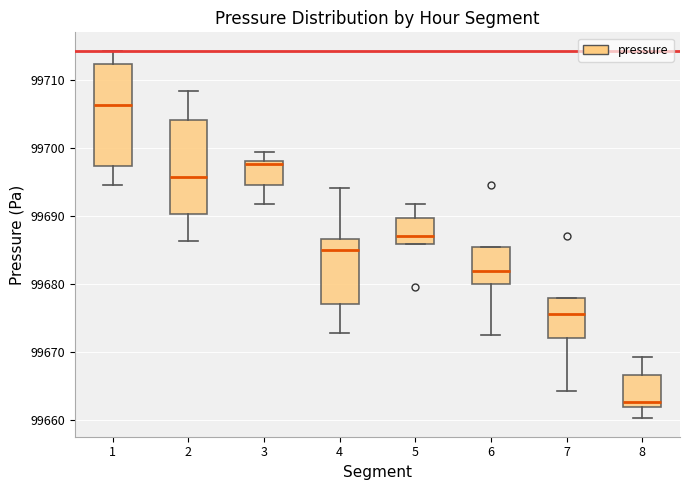

Which box is the tallest, from its lower edge to its upper edge?

1